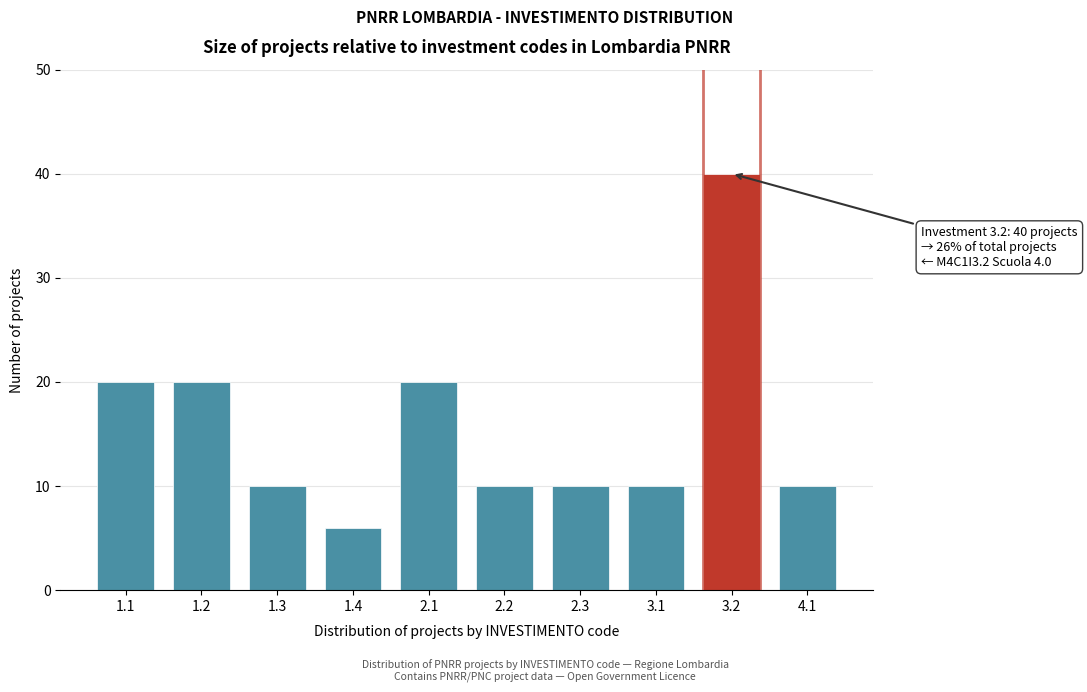

Reading left to right, transcribe all the data shown in this chart.

20	20	10	6	20	10	10	10	40	10